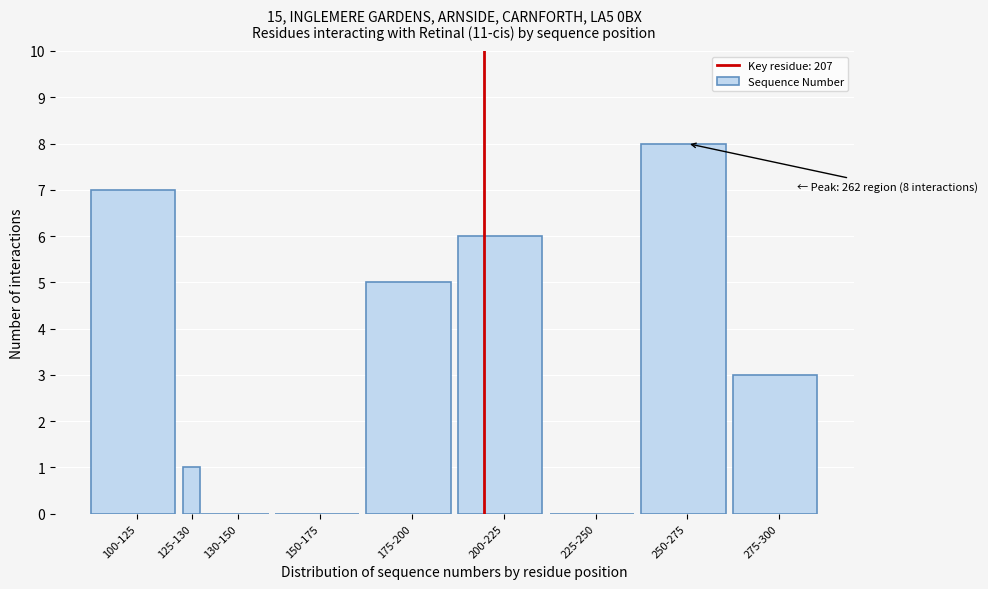

Reading right to left, what are all the values shown in this chart?

275-300=3	250-275=8	225-250=0	200-225=6	175-200=5	150-175=0	130-150=0	125-130=1	100-125=7